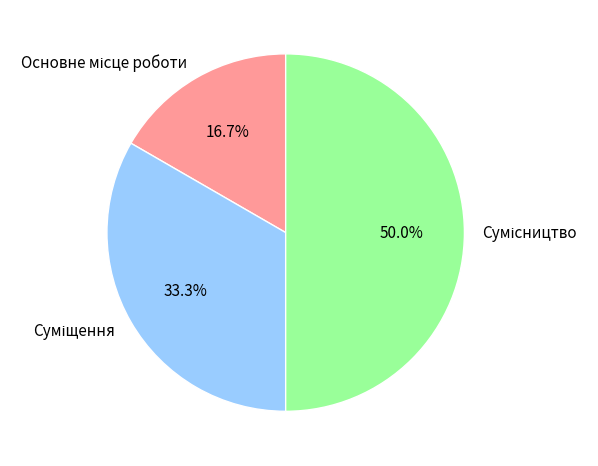

Count the number of slices in the pie.

3